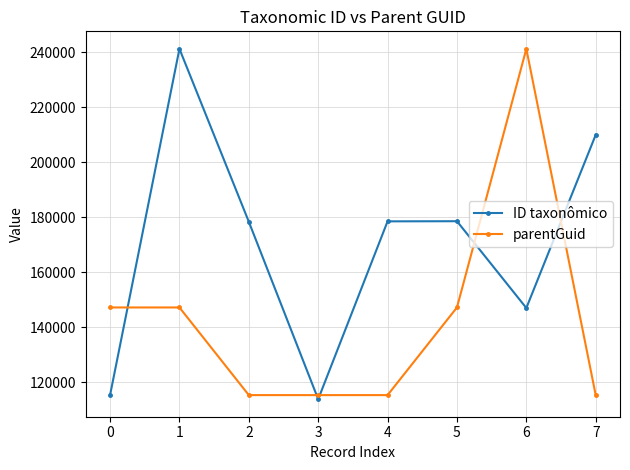

The value of ID taxonômico at 7 is 209984. True or false?

True